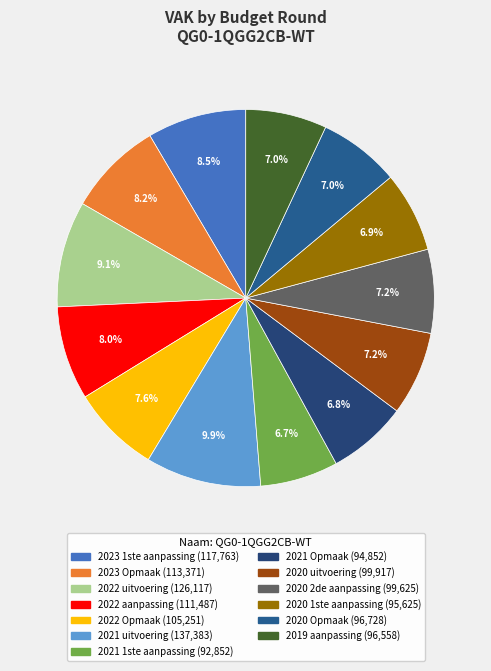

Do 2019 aanpassing and 2020 1ste aanpassing together represent more than half of the pie?

No